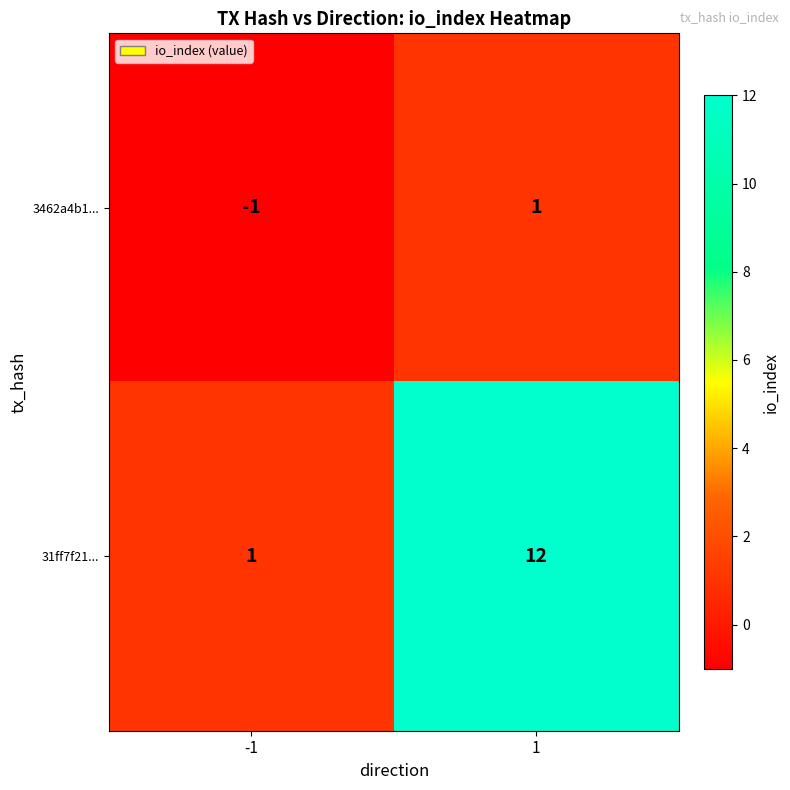

Which label corresponds to the largest value in the chart?

1